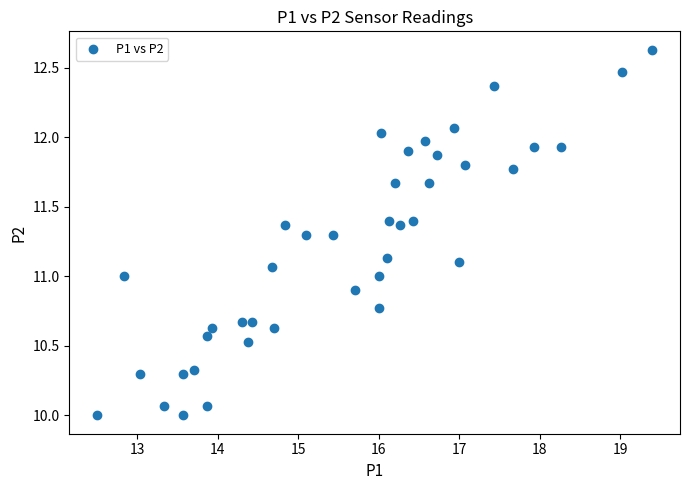

What is the range of Y values (max minus min)?

2.6